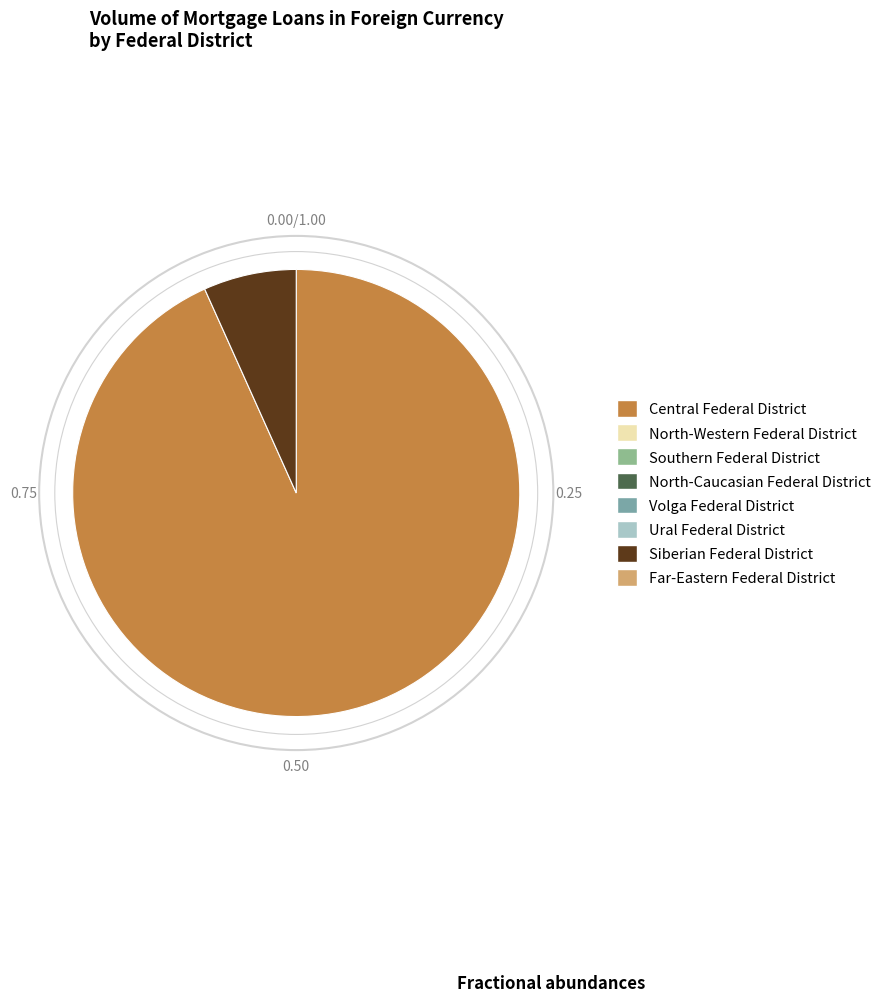

How many segments does this pie chart have?

2